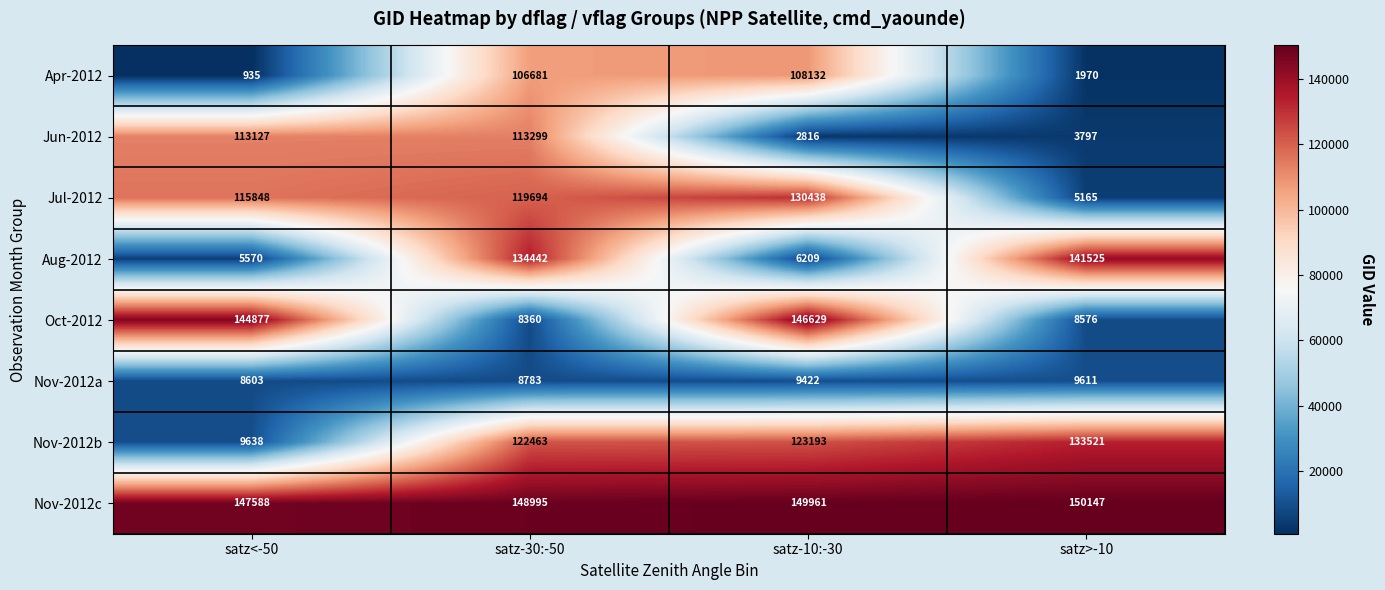

What is the sum of all Aug-2012 values?

287746